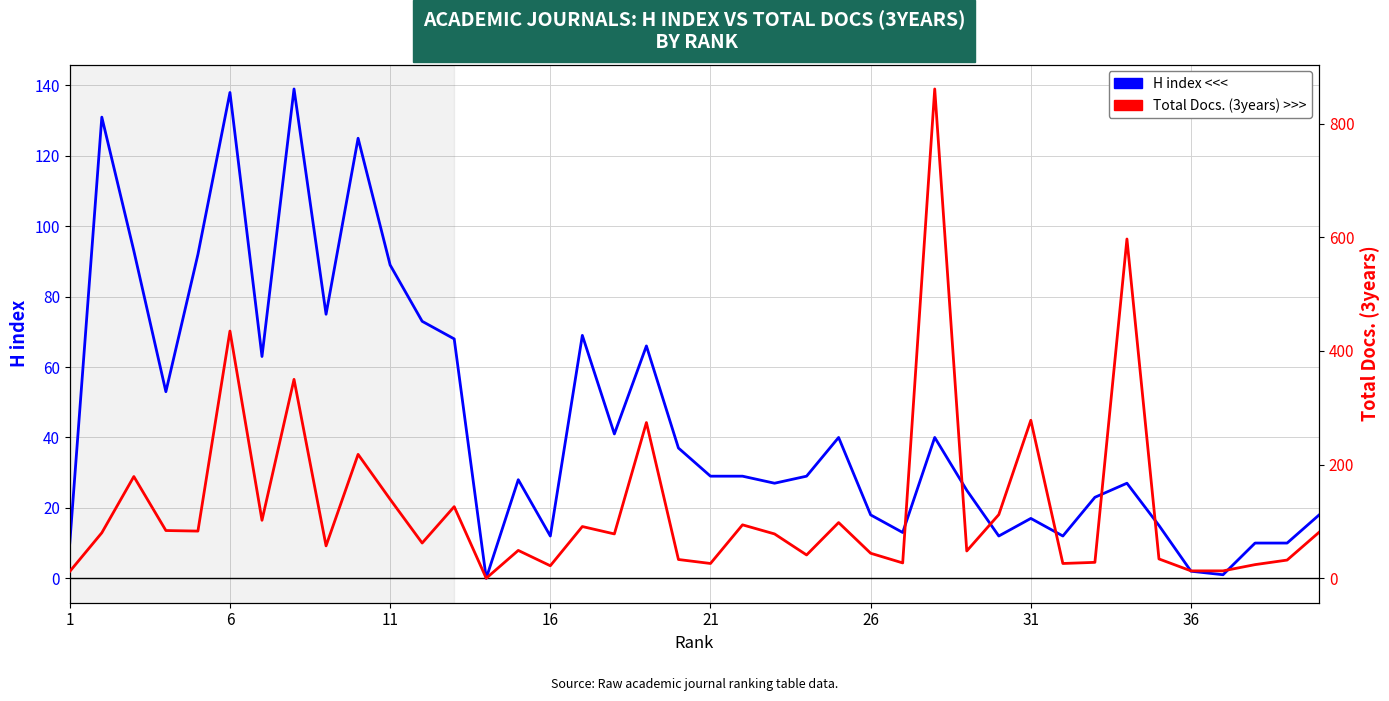

What are all the series names shown in the legend?

H index (left axis), Total Docs. (3years) (right axis)